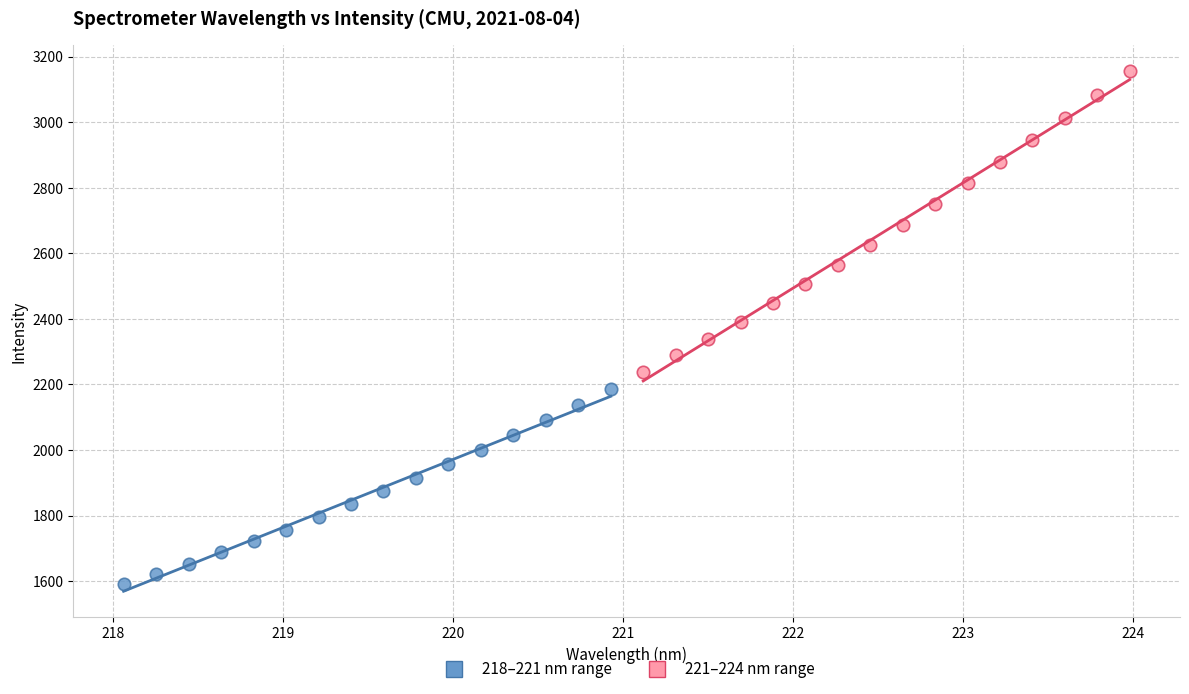

Which series has the widest spread of Y values?

221–224 nm range